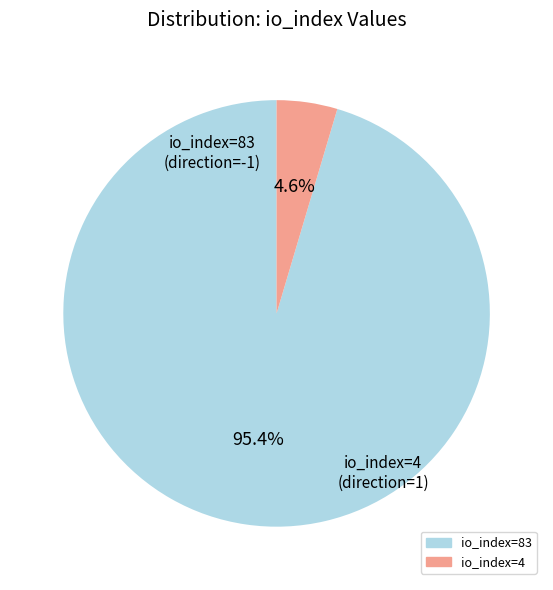

How much of the chart is everything except io_index=4?

95.4%